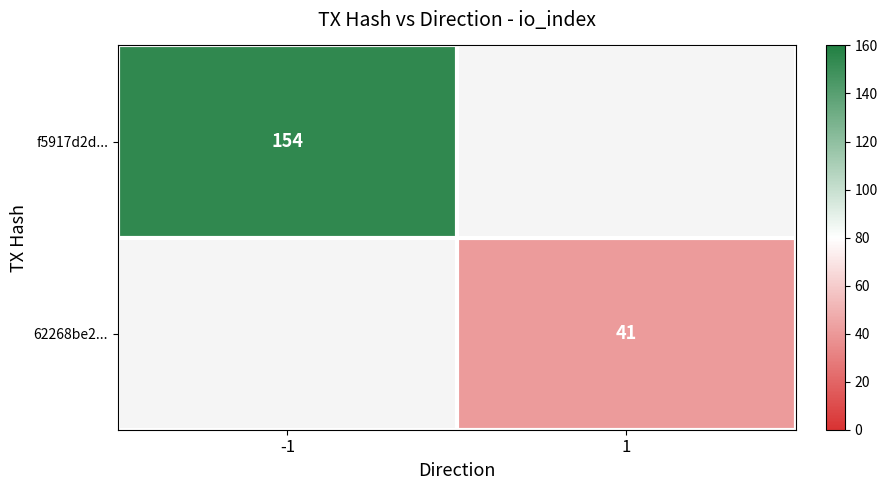

The value of 62268be2... at 1 is 41. True or false?

True